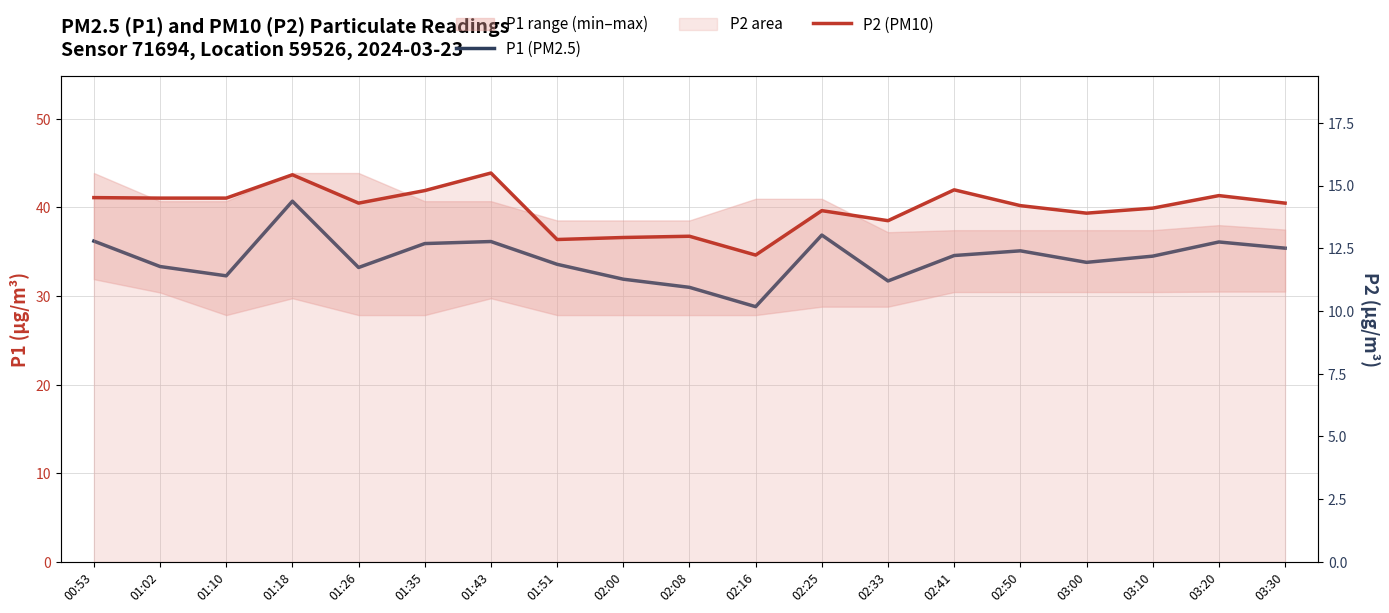

True or false: P1 (PM2.5) has more than 0 points higher than both neighbors.

True